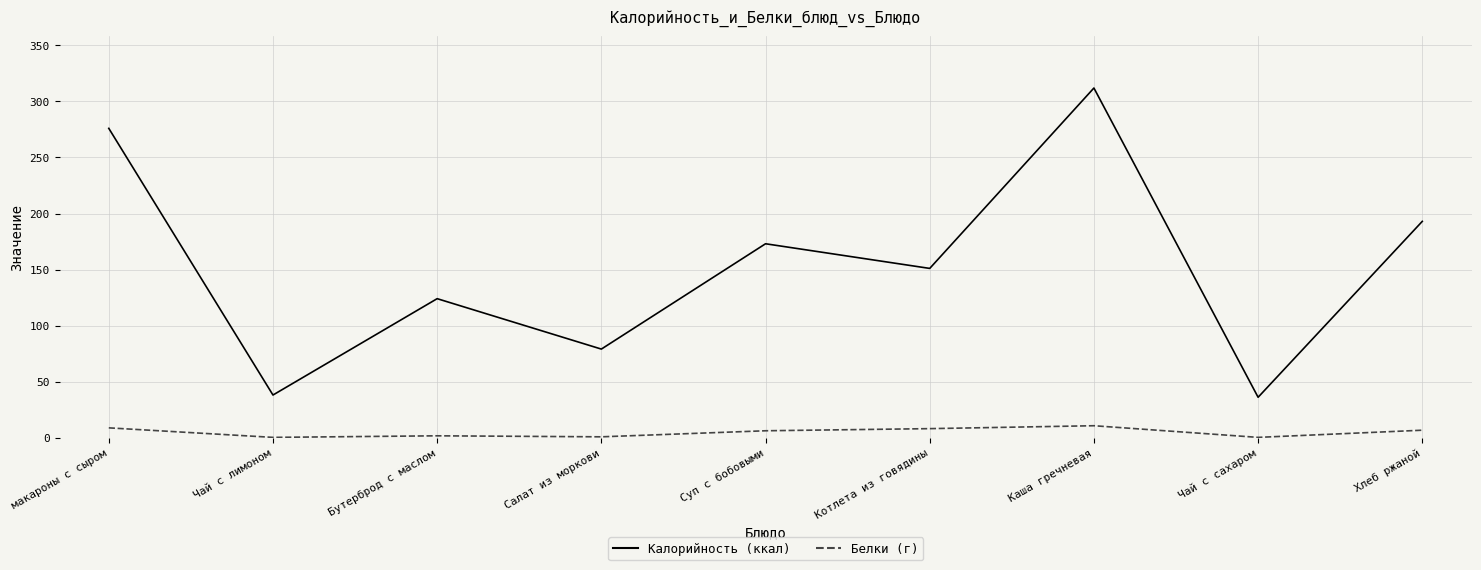

How many series are shown in this chart?

2